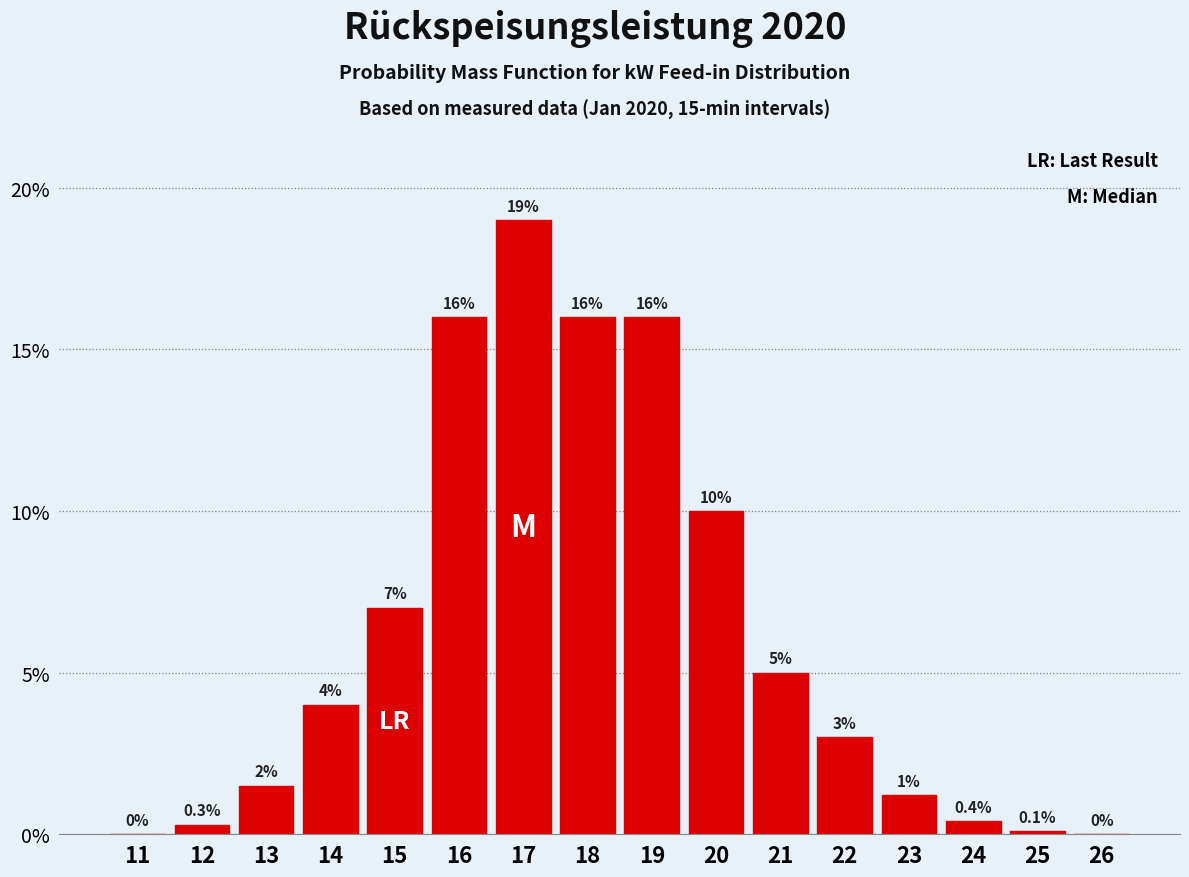

Reading left to right, extract all data points from this chart.

11=0.0	12=0.3	13=1.5	14=4.0	15=7.0	16=16.0	17=19.0	18=16.0	19=16.0	20=10.0	21=5.0	22=3.0	23=1.2	24=0.4	25=0.1	26=0.0